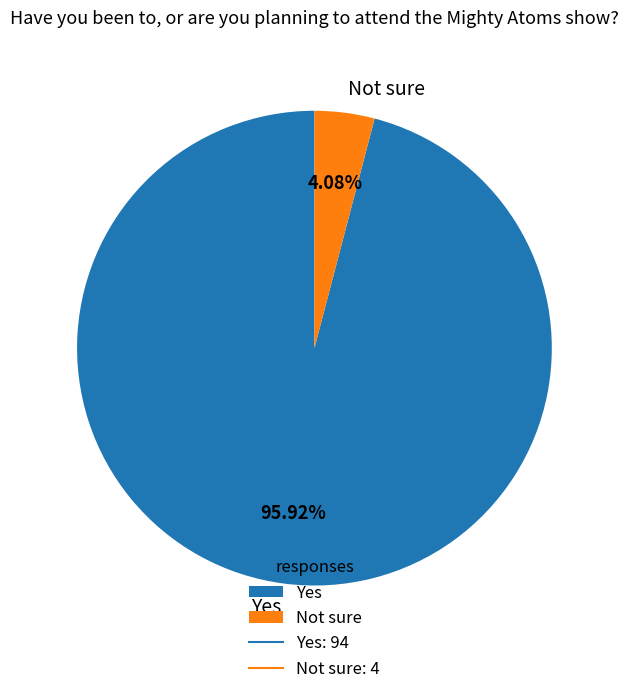

Rank the categories by value from highest to lowest.

Yes, Not sure